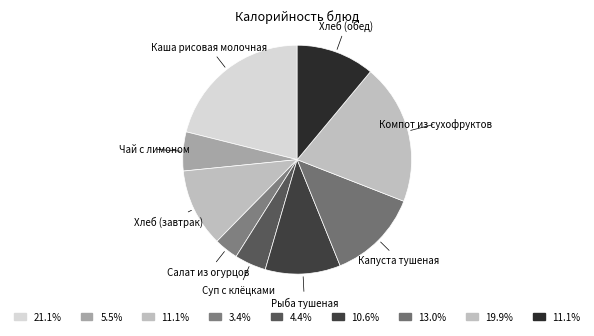

Which has a higher value, Чай с лимоном or Хлеб (завтрак)?

Хлеб (завтрак)